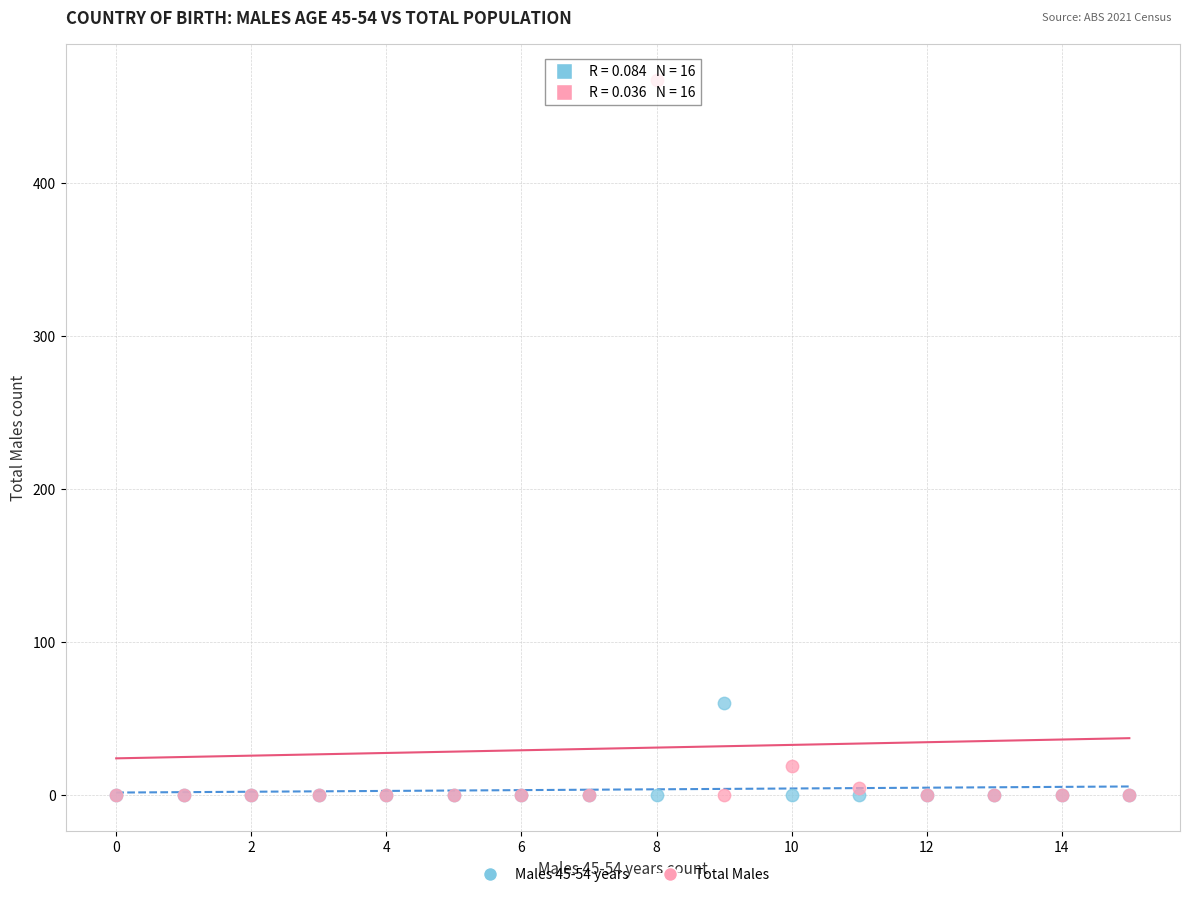

Which series has the largest Y range (max minus min)?

Total Males